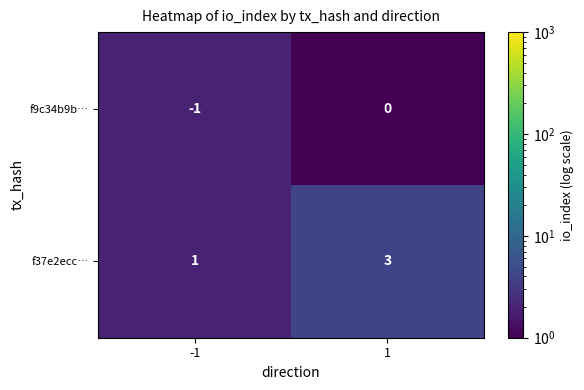

What is the maximum value shown in the chart?

3